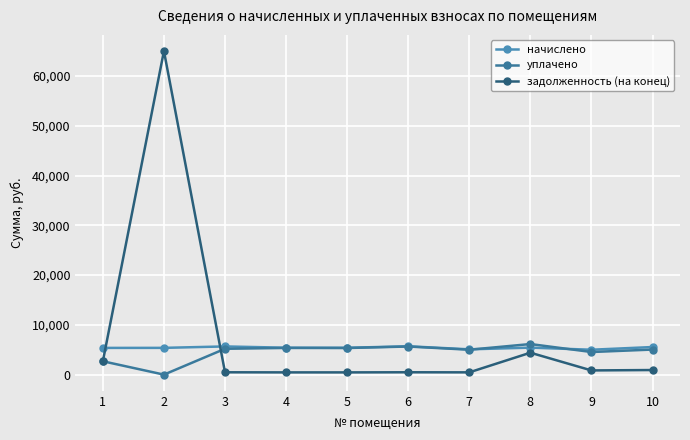

Does the chart have visible grid lines?

Yes